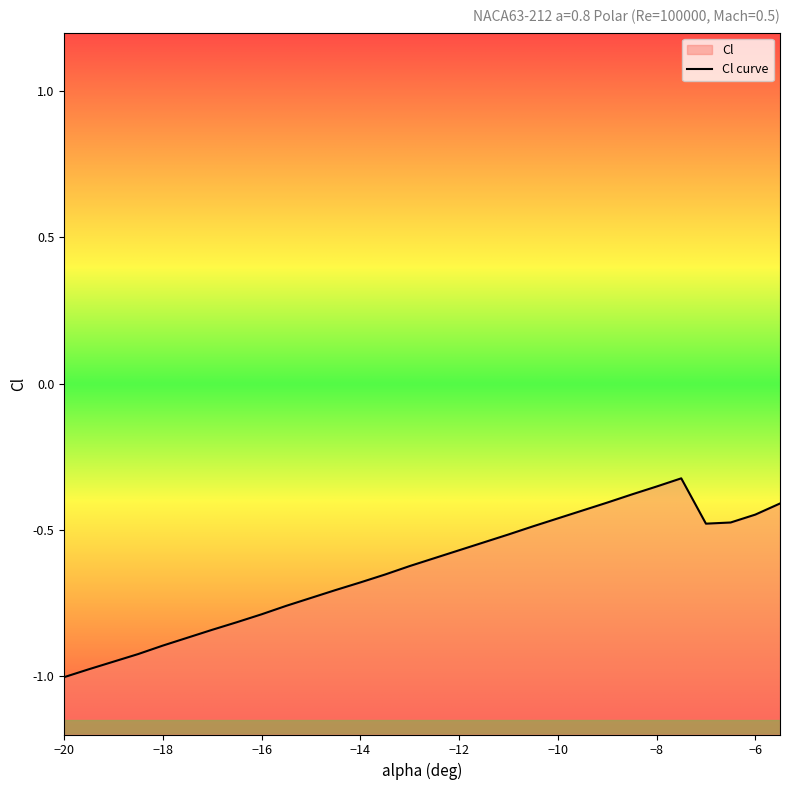

What is the label of the 3rd point from the right?

-6.5